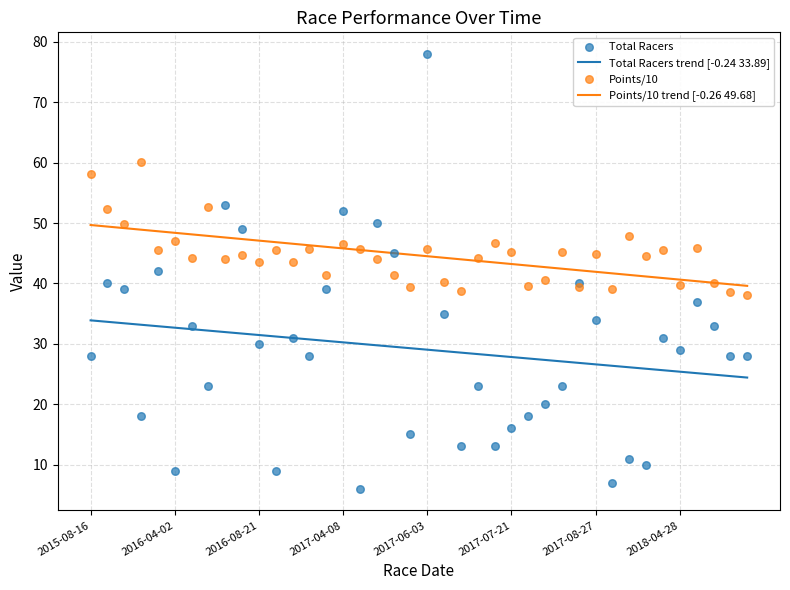

At how many categories does at least one series exceed 36?

40